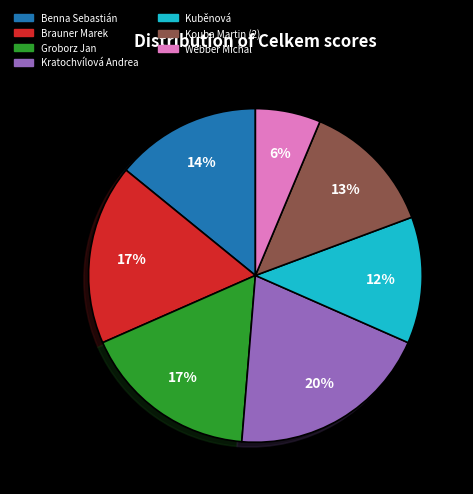

Combined, do Kouba Martin (2) and Kratochvílová Andrea account for over 50%?

No